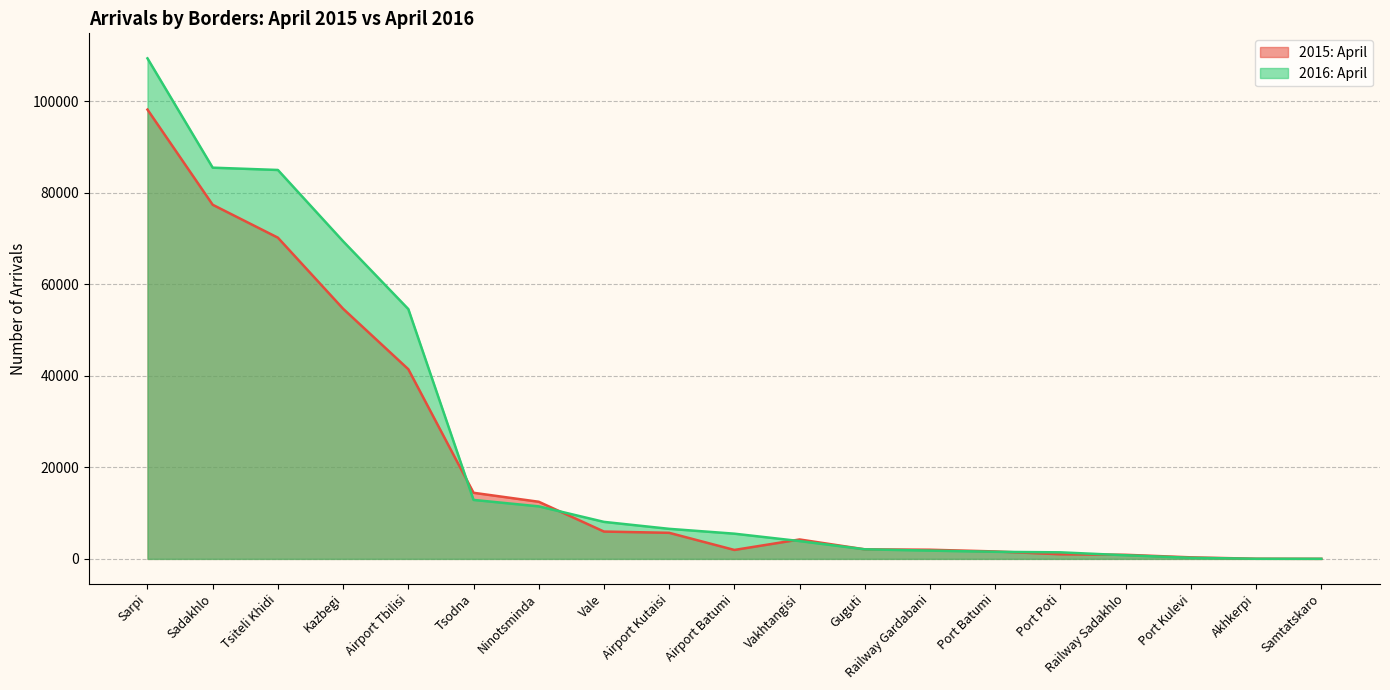

How many data points in 2015: April are less than 4245?

9